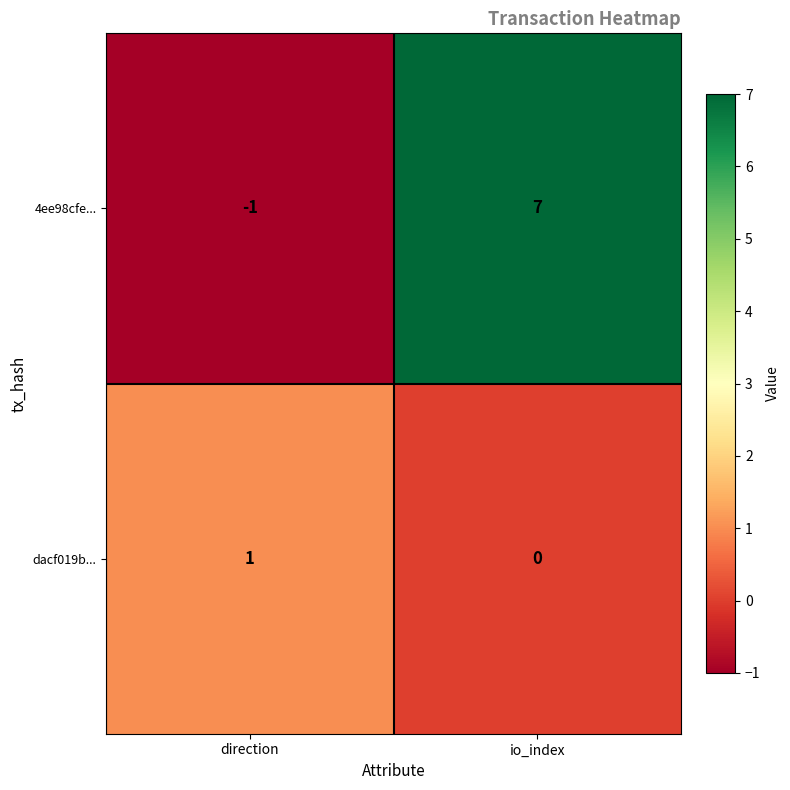

What is the difference between the maximum and minimum values in the 4ee98cfe... series?

8